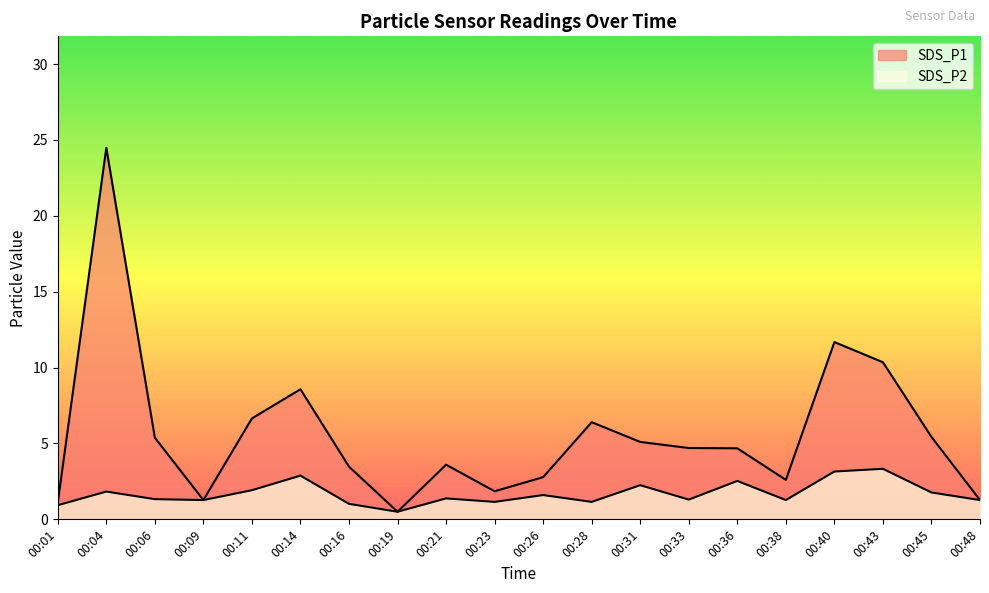

What is the smallest value displayed?

0.5